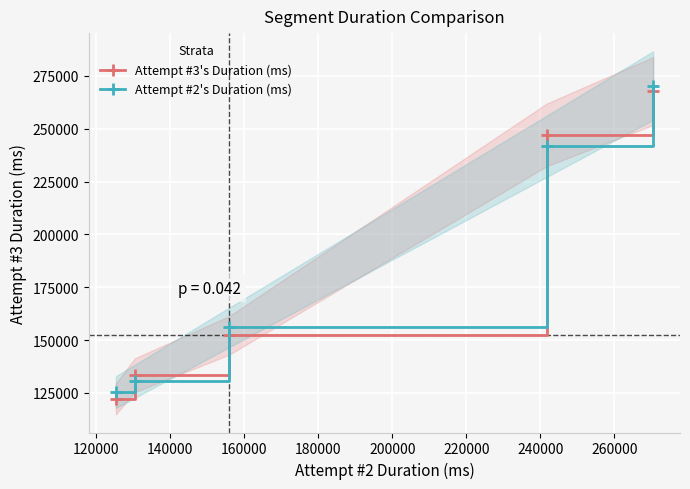

Reading right to left, list all the values displayed in this chart.

Attempt #3's Duration (ms): 267879	247058	152206	133315	122137
Attempt #2's Duration (ms): 270453	241671	155973	130444	125332